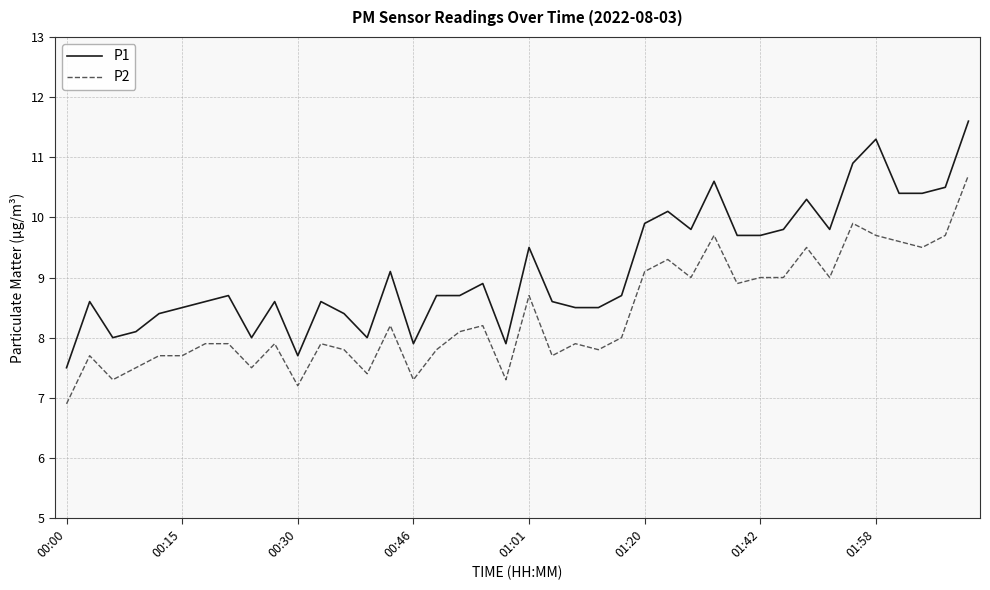

What is the minimum value for P1?

7.5